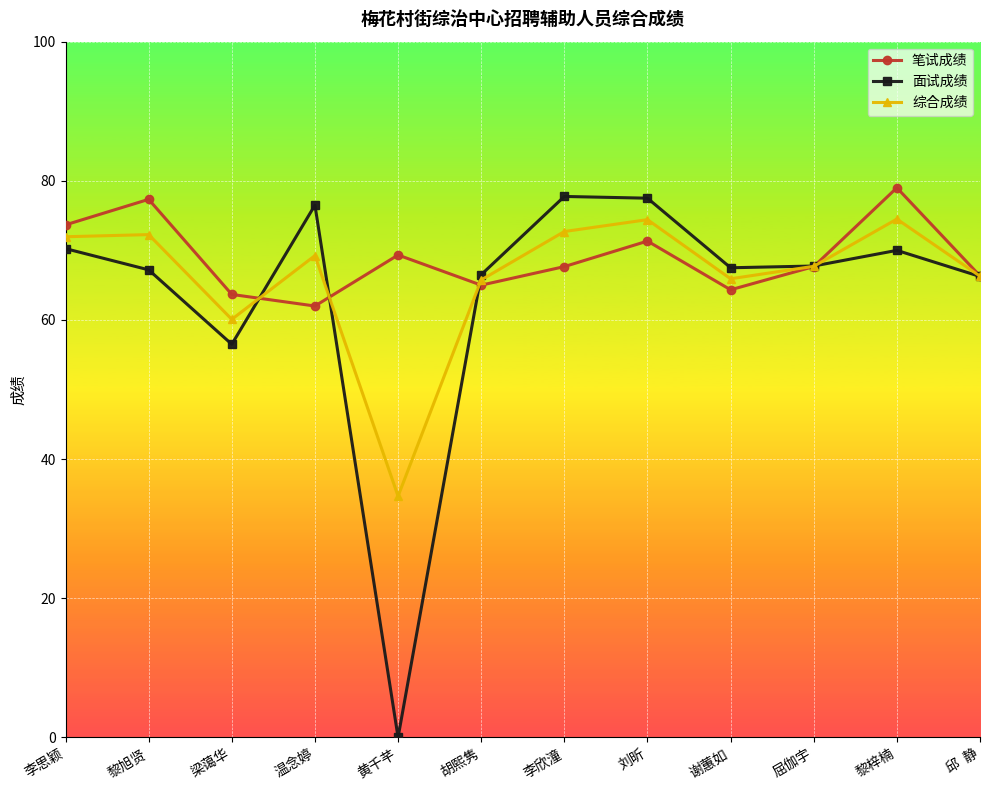

The value of 笔试成绩 at 黄千芊 is 44.9. True or false?

False